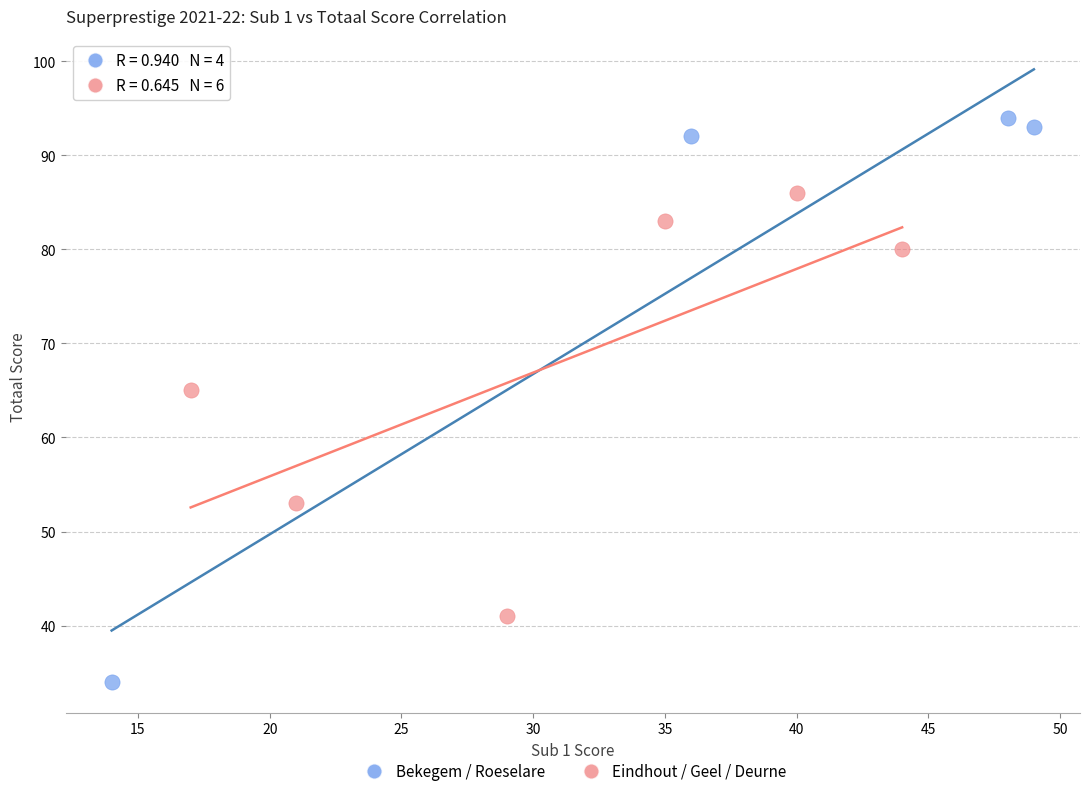

Which series reaches the minimum Y coordinate?

Bekegem / Roeselare